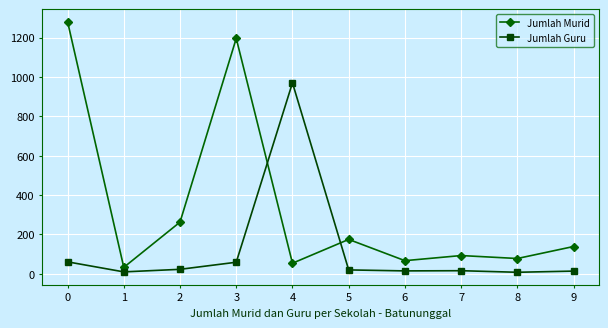

What value does the Jumlah Murid series have at 5?

174